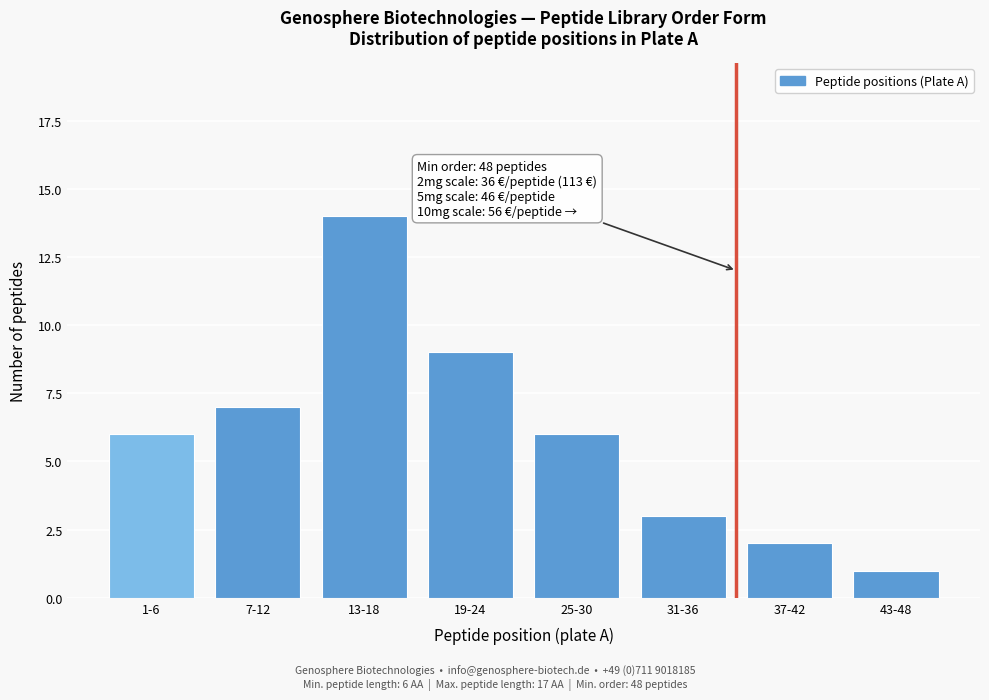

Reading left to right, what are all the values shown in this chart?

1-6=6	7-12=7	13-18=14	19-24=9	25-30=6	31-36=3	37-42=2	43-48=1